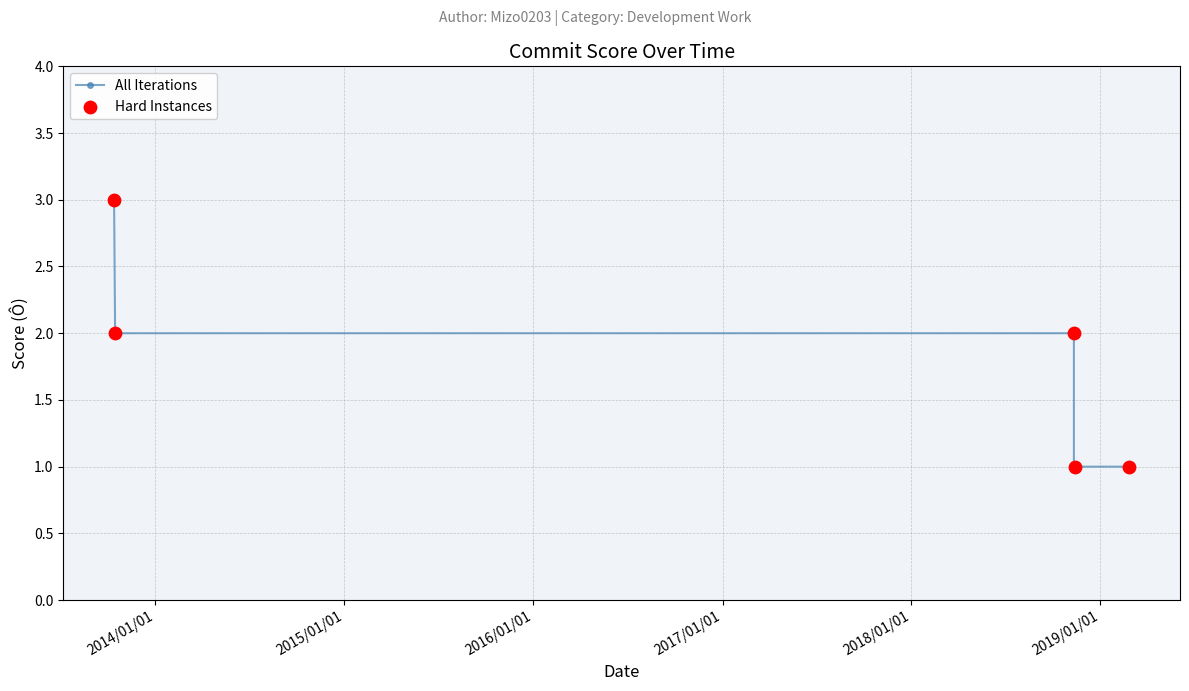

Between 2019/02/26 and 2018/11/11, which is larger?

2019/02/26